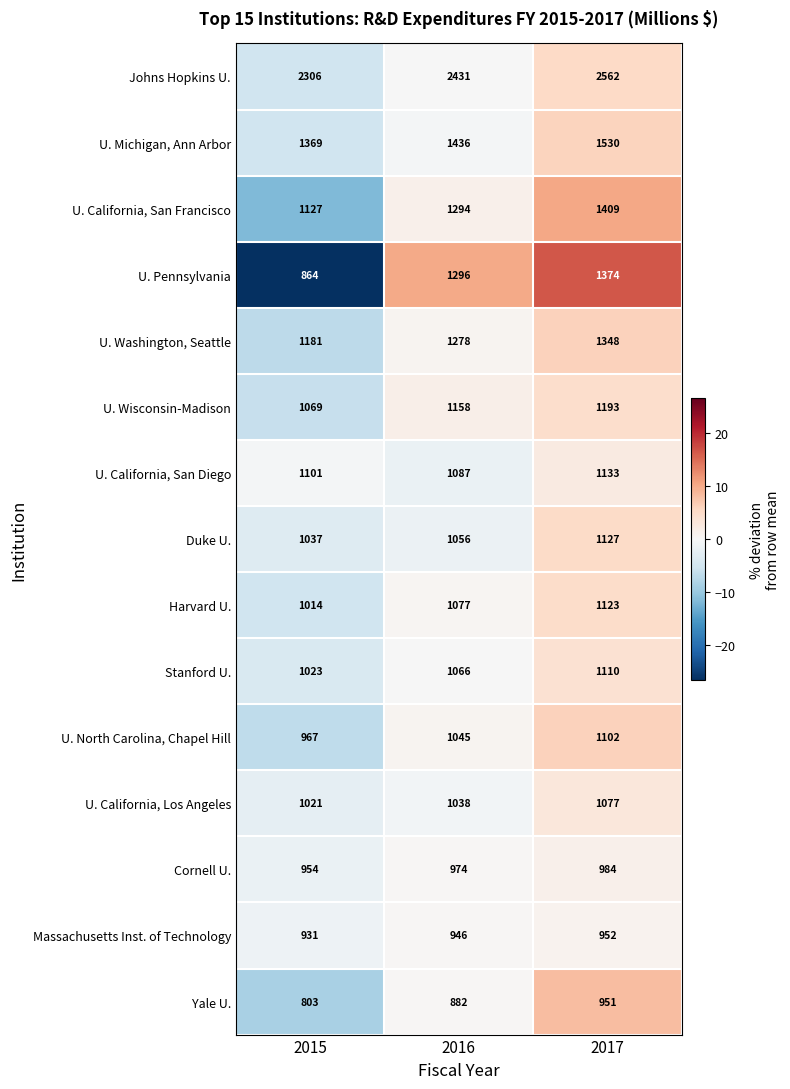

The value of Harvard U. at 2015 is 688. True or false?

False